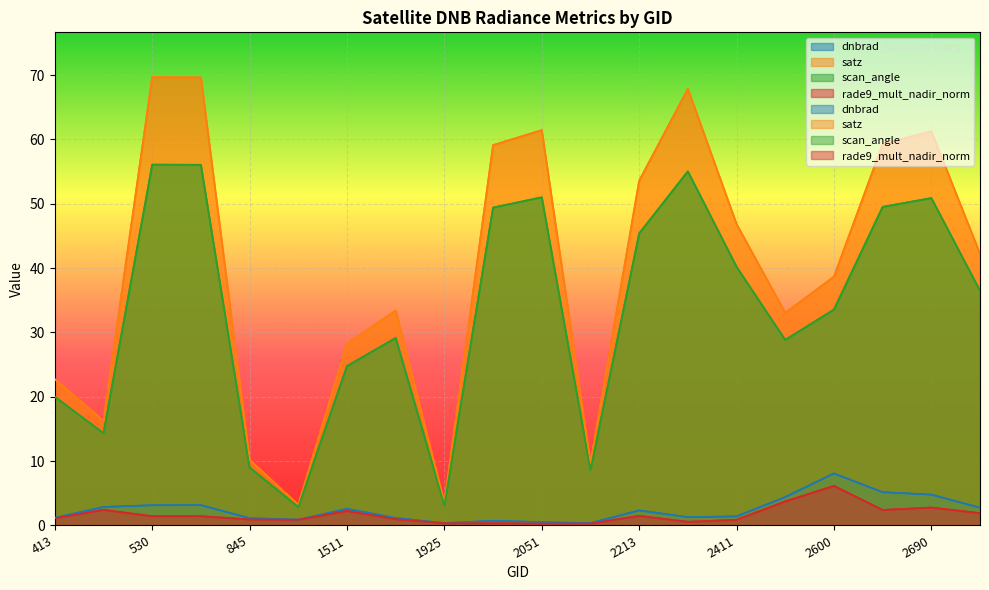

Read the satz value at 2600.

38.7